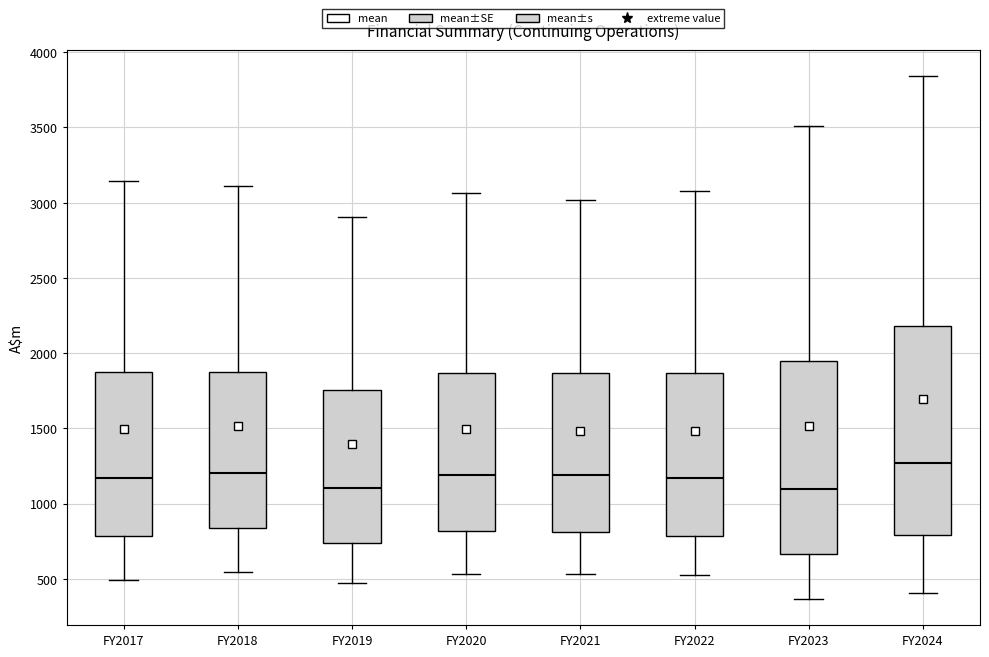

Where is the upper edge of the box for FY2021 on the y-axis? The values are not printed on the chart, so give them approximately, as read against the axis.

1850